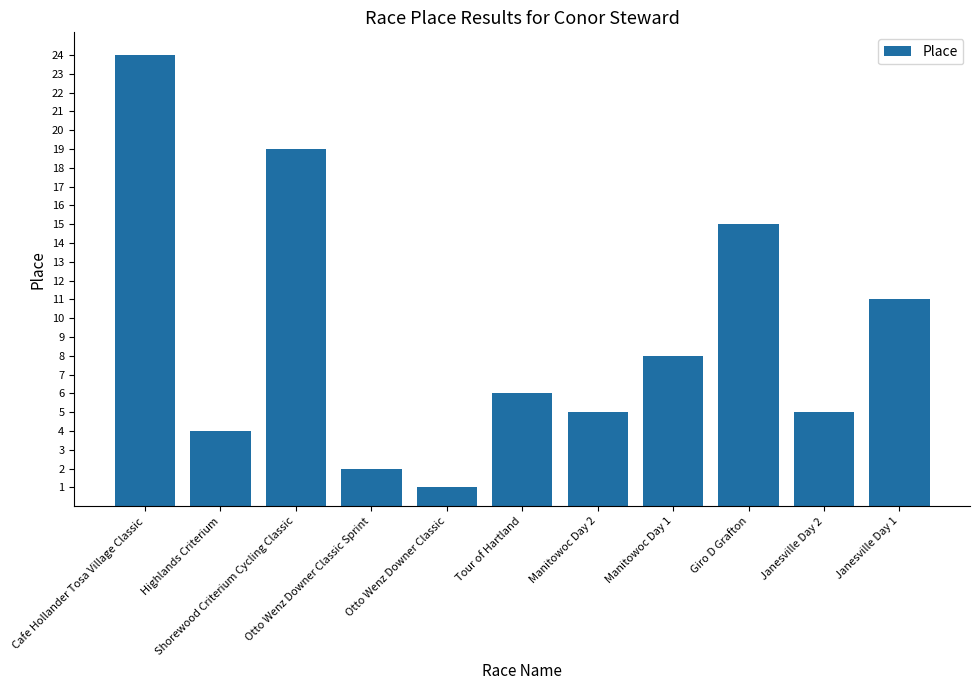

What is the average value?

9